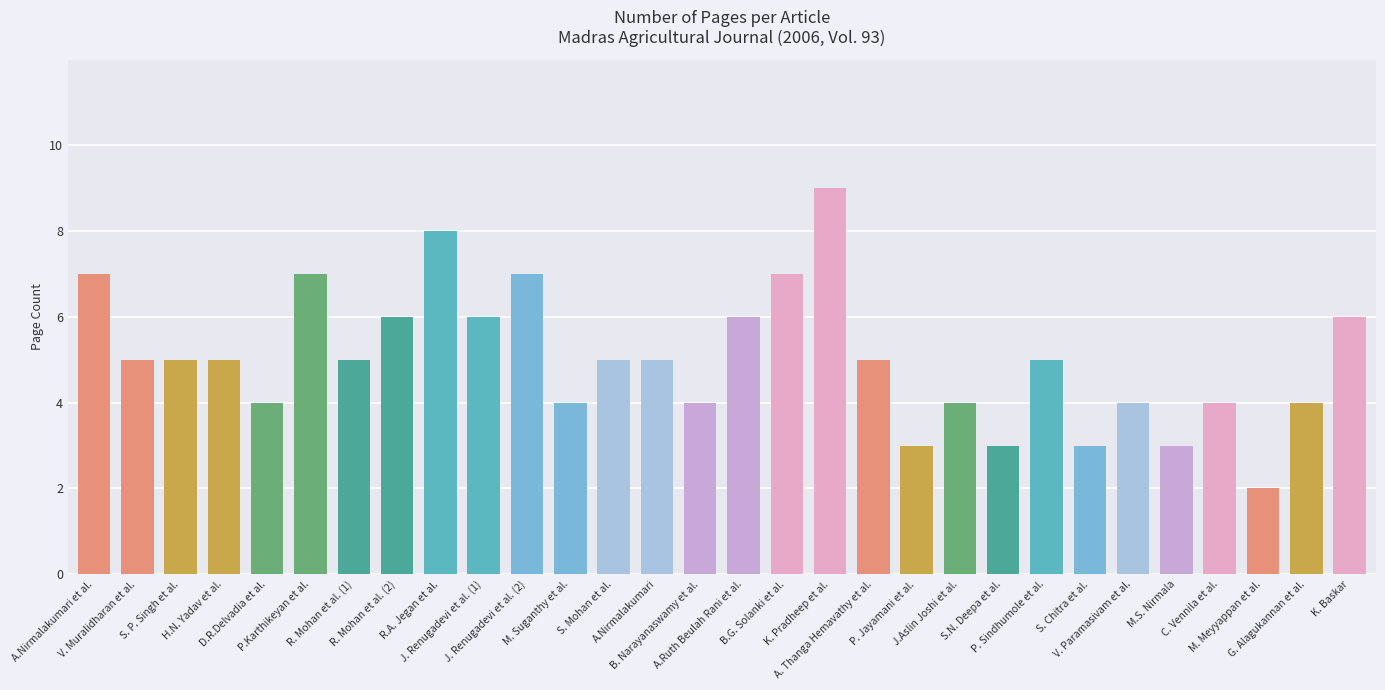

Between J.Aslin Joshi et al. and A.Nirmalakumari et al., which is larger?

A.Nirmalakumari et al.